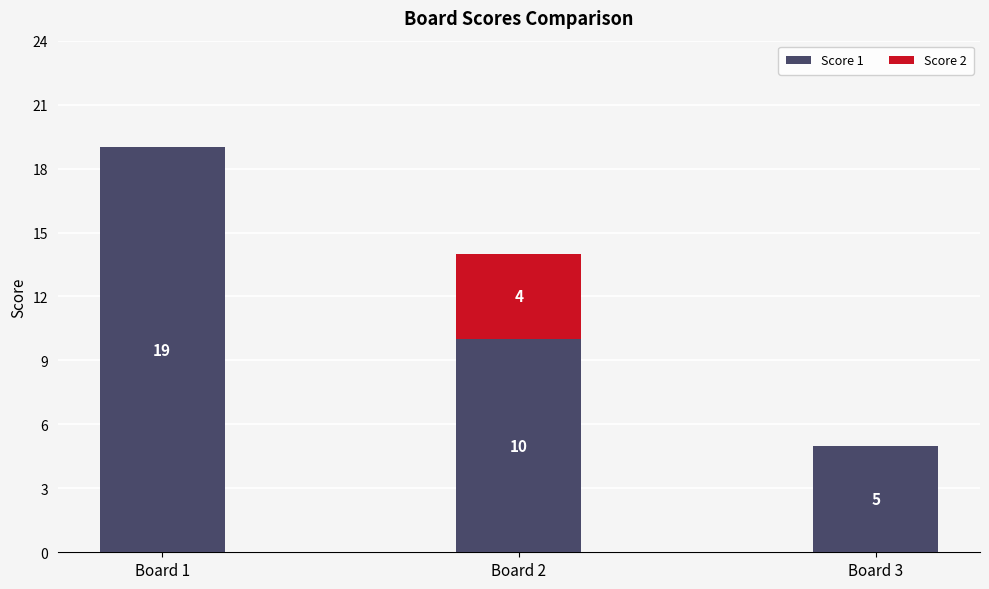

True or false: Score 1 has a value of 5 at Board 3.

True